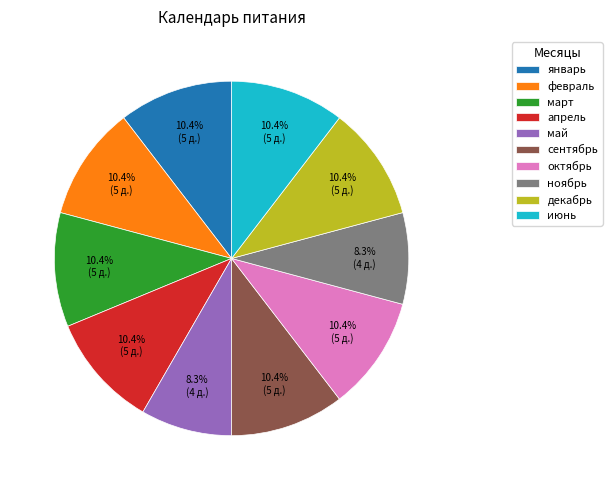

To the nearest percent, what is the difference between the май and июнь slice percentages?

2%